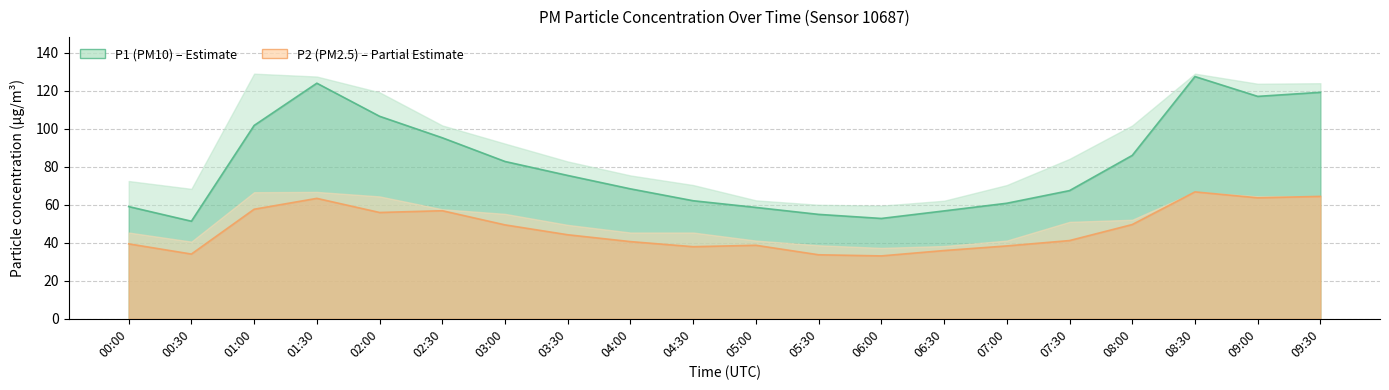

Between 03:30 and 01:00, which is larger?

01:00